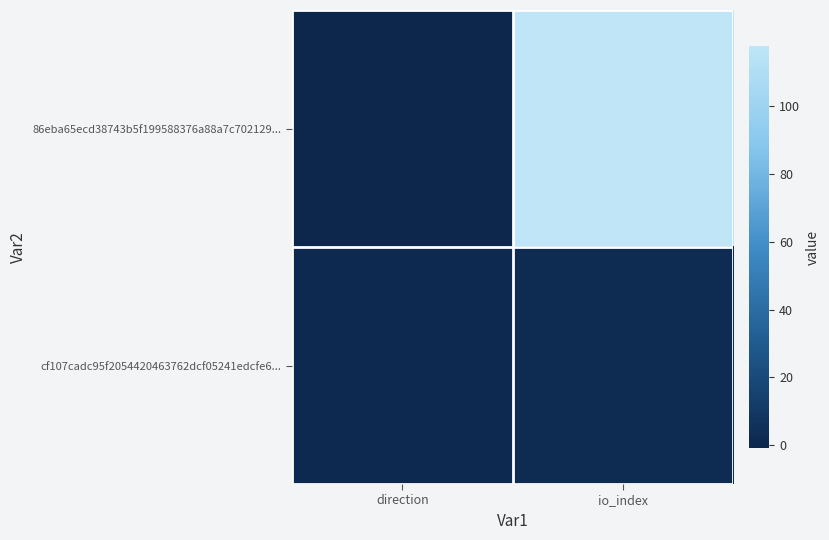

Reading left to right, transcribe all the data shown in this chart.

86eba65ecd38743b5f199588376a88a7c702129...: direction=-1	io_index=118
cf107cadc95f2054420463762dcf05241edcfe6...: direction=1	io_index=2